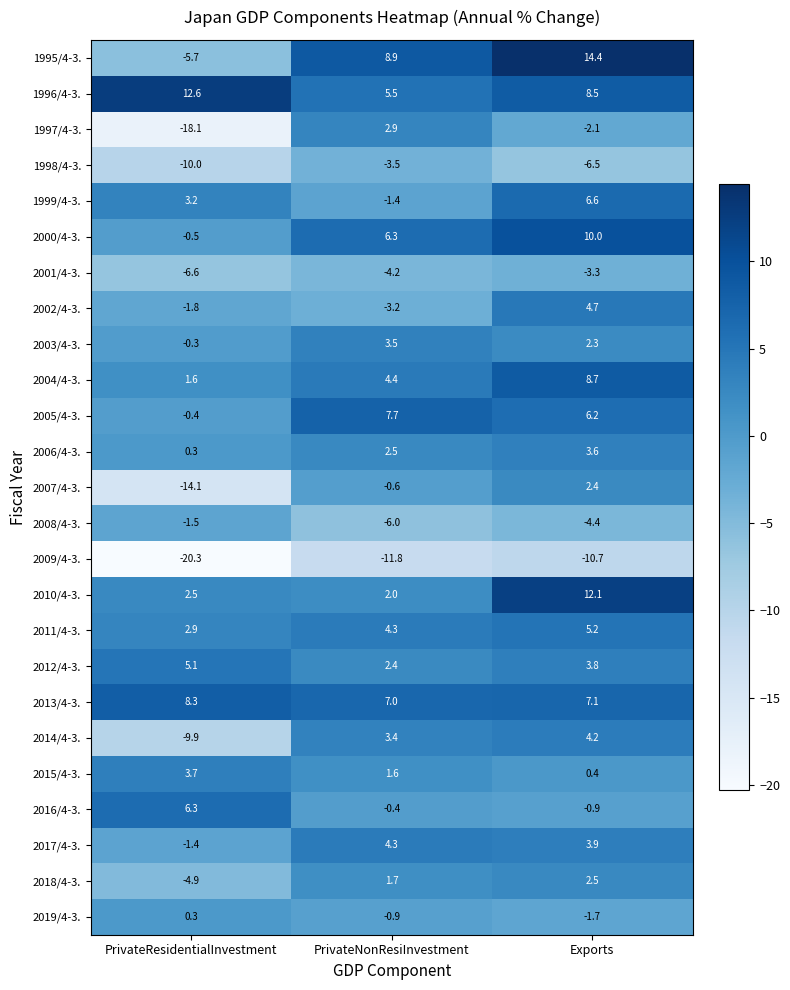

Which series changed the most between PrivateResidentialInvestment and Exports?

1995/4-3.